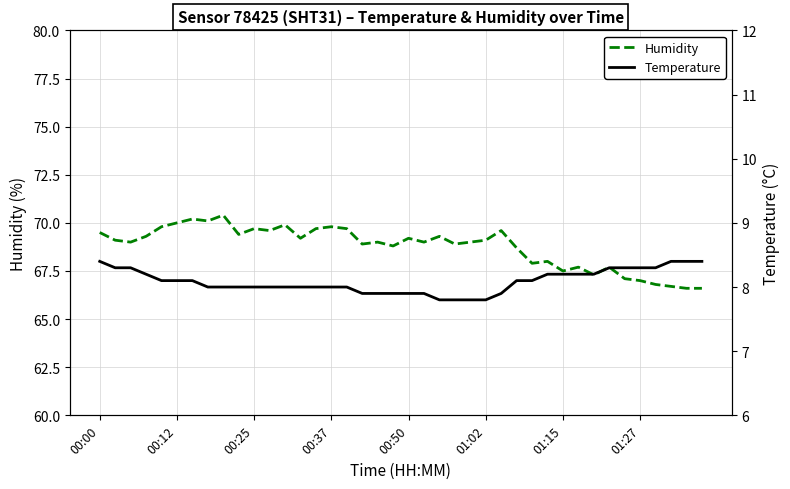

Is it true that Humidity equals 17.4 at 31?

False